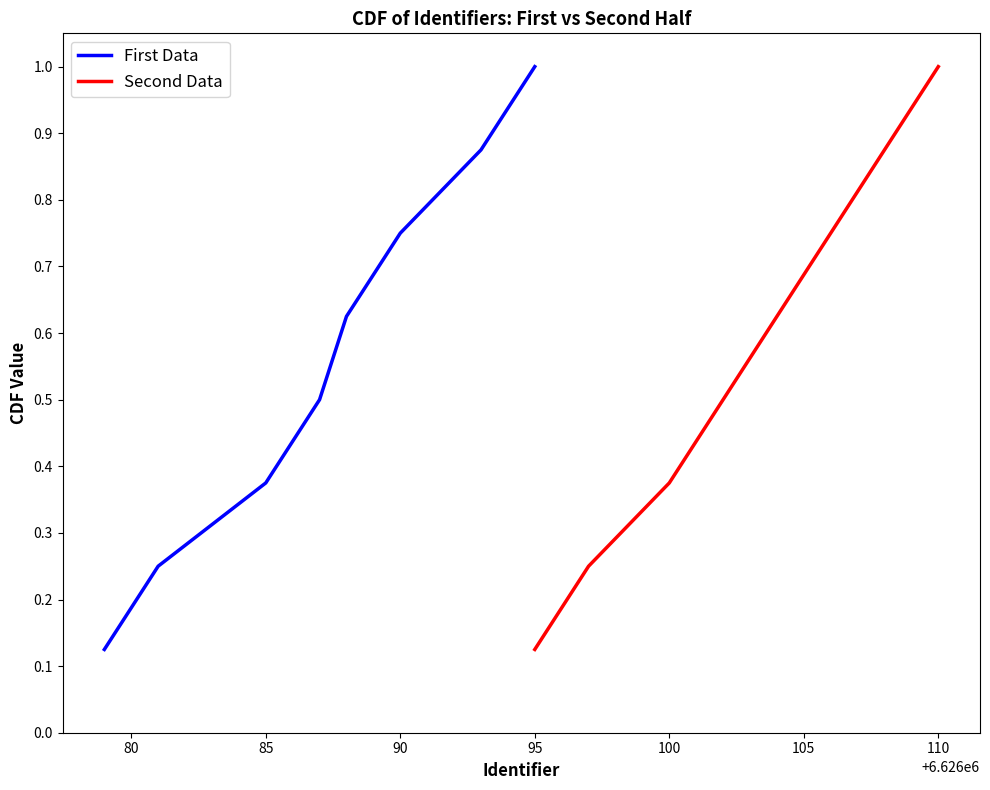

Reading left to right, transcribe all the data shown in this chart.

First Data: 0.1	0.2	0.4	0.5	0.6	0.8	0.9	1.0
Second Data: 0.1	0.2	0.4	0.5	0.6	0.8	0.9	1.0